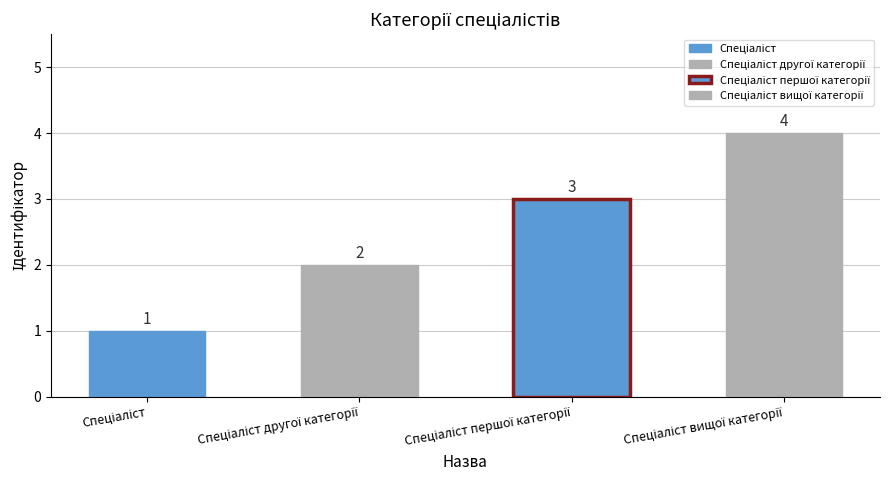

Does the chart contain any negative values?

No